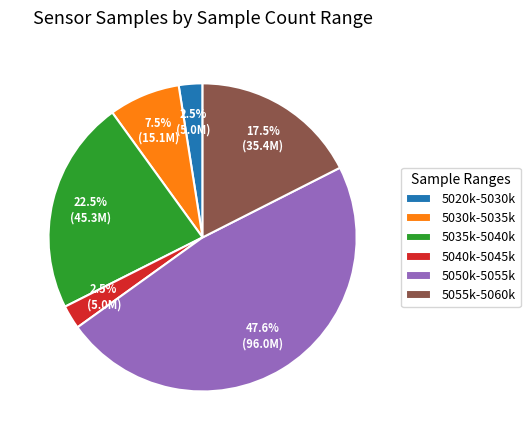

How many segments does this pie chart have?

6